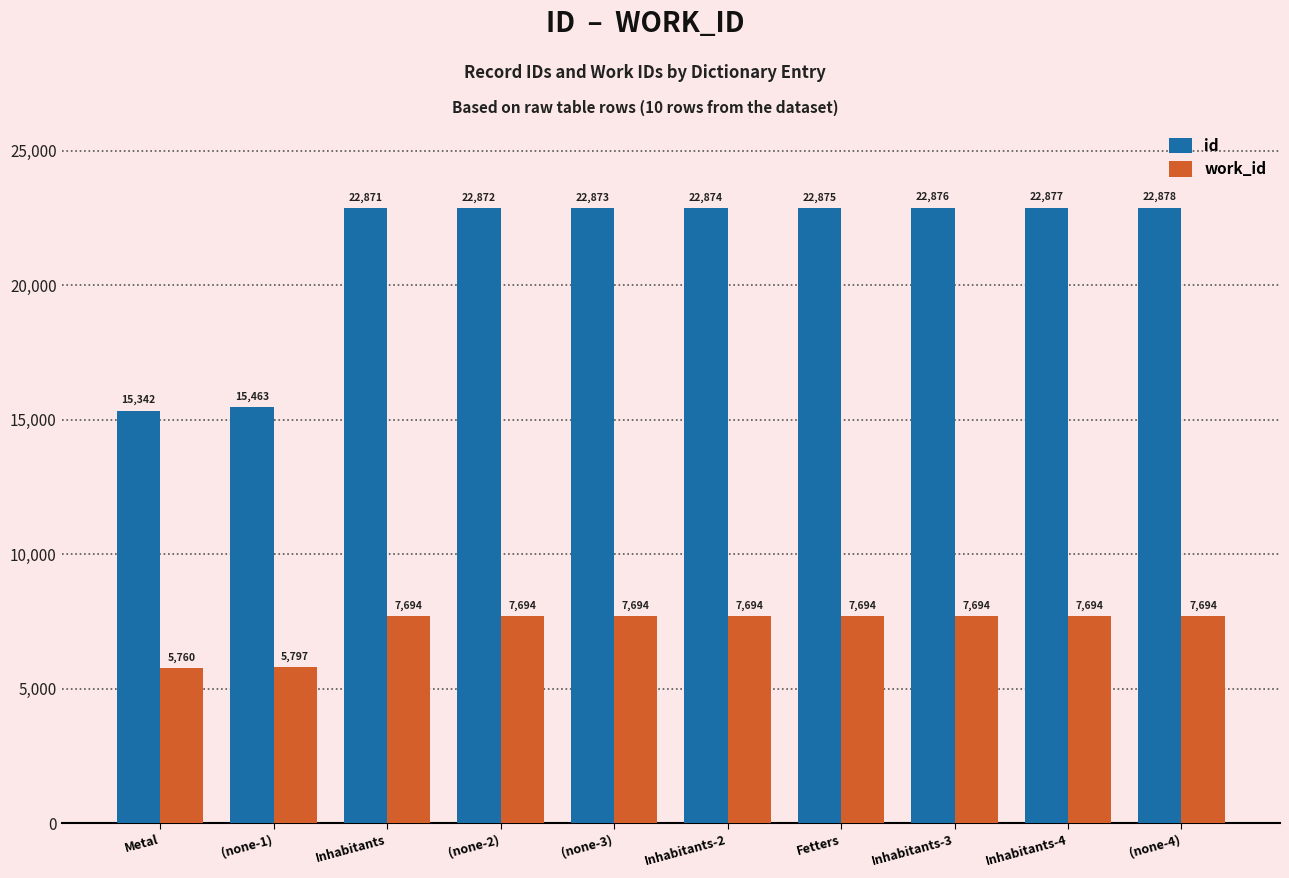

What position from the left is Inhabitants-4?

9